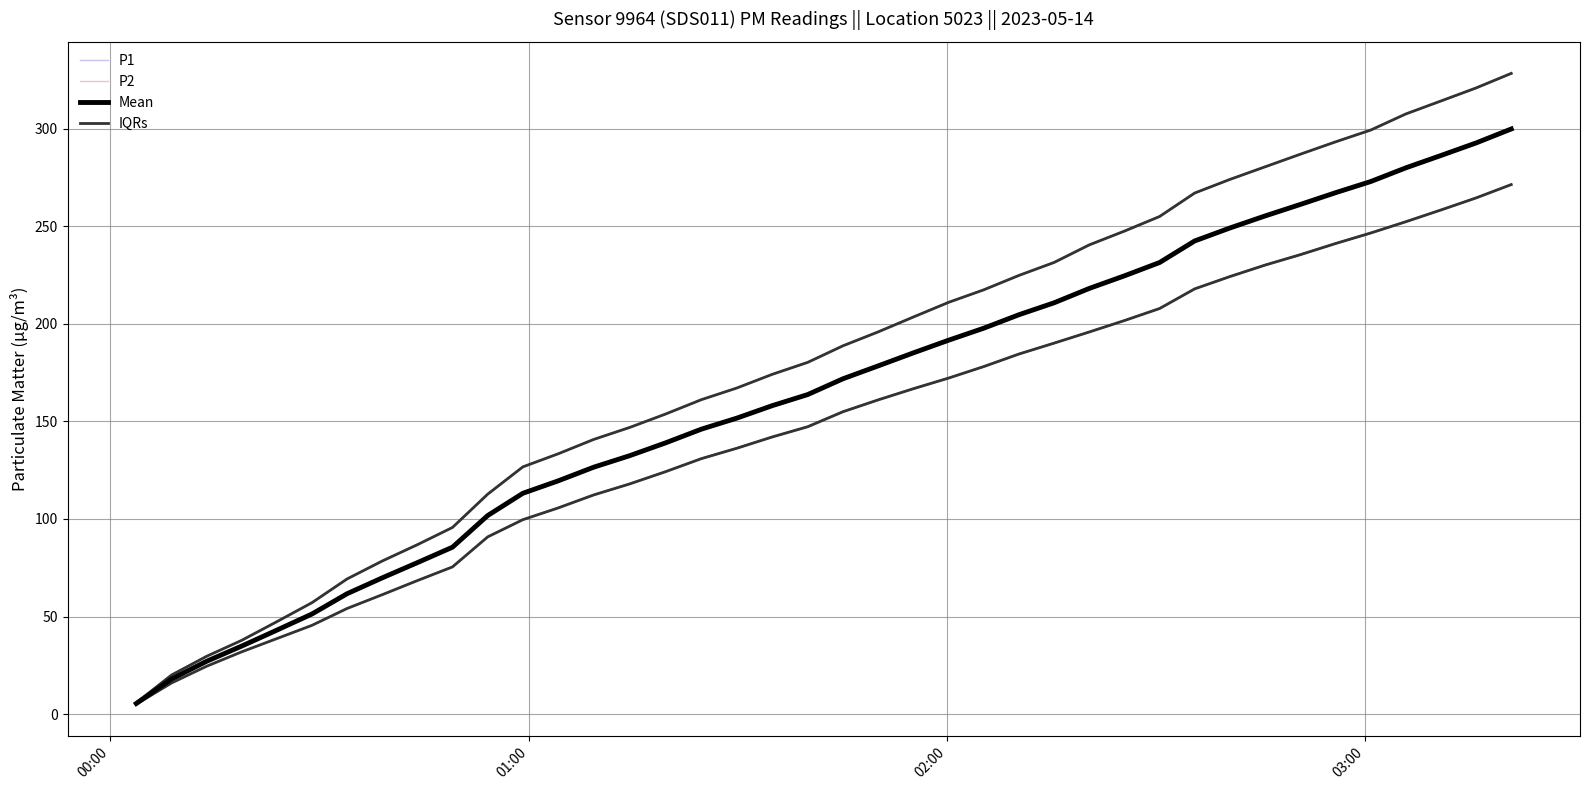

At how many categories does at least one series exceed 215?

16